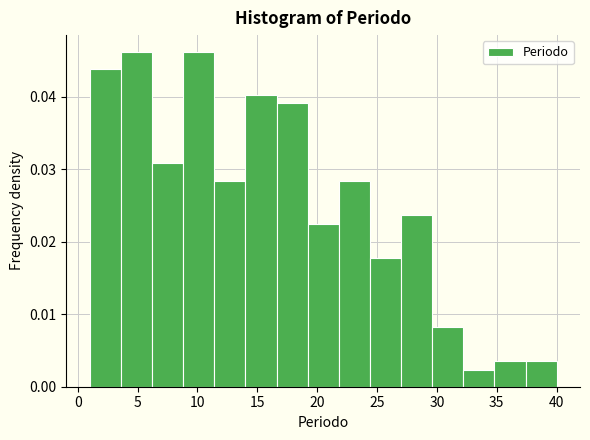

How tall is the bar that spans 27.0 to 29.6 on the x-axis? Neither the bar edges nor the heights are printed on the chart, so give them approximately, as read against the axes.

0.024